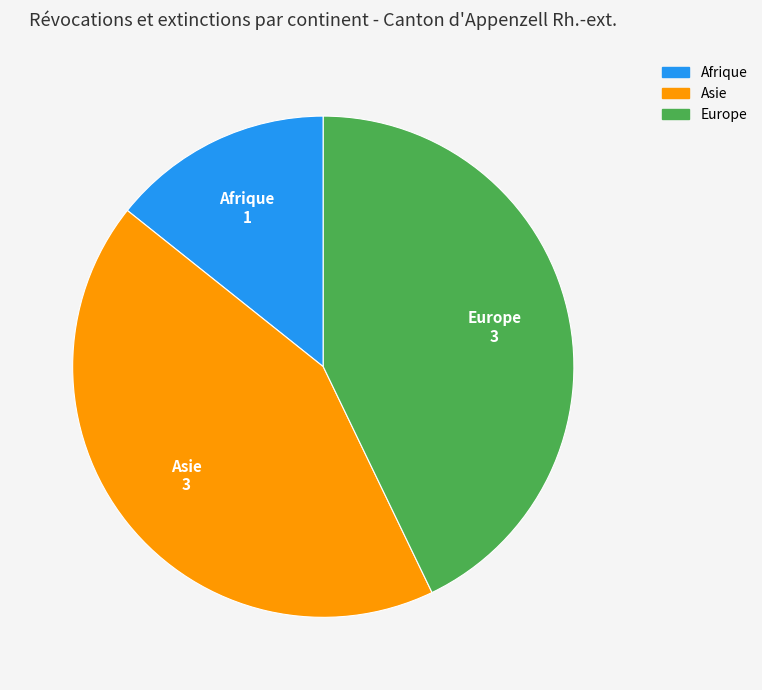

Does Europe represent more than half of the total?

No